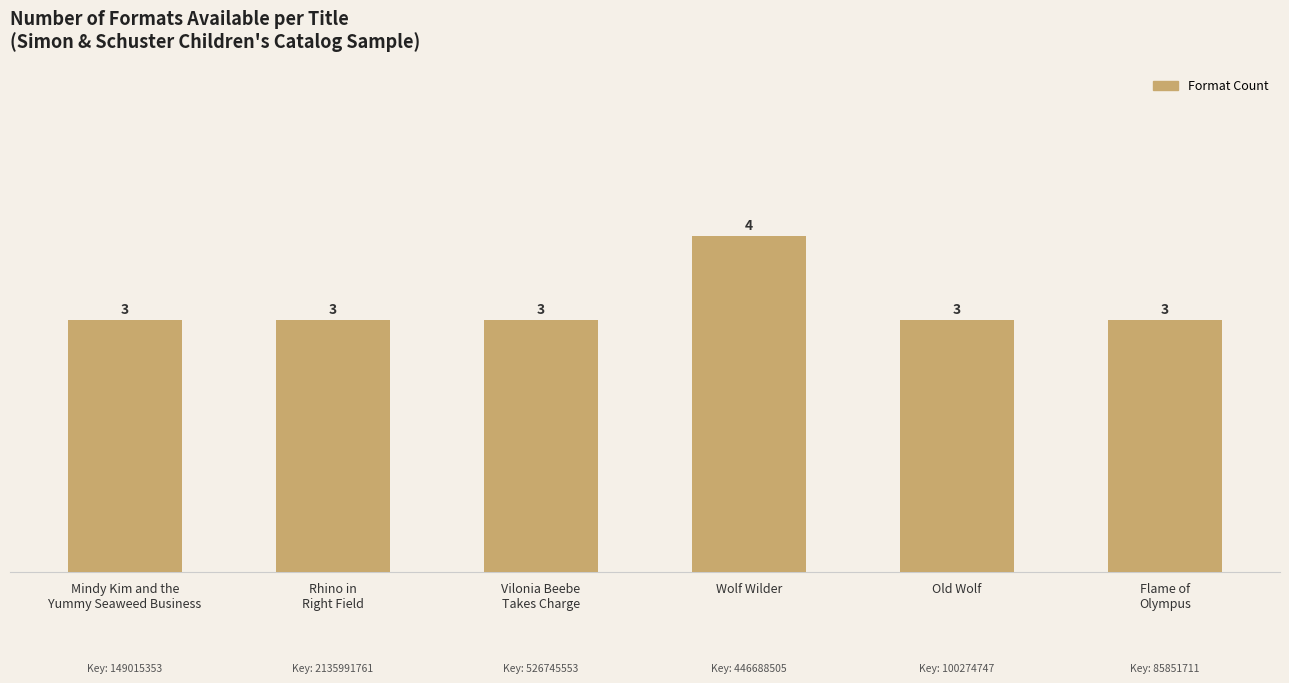

What value does the data have at Vilonia Beebe
Takes Charge?

3